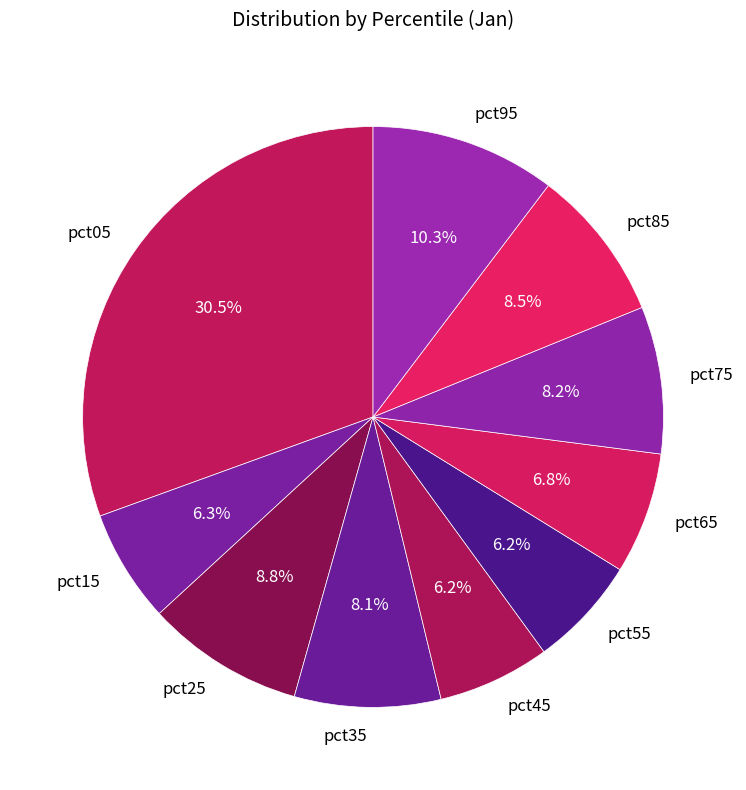

Is the sum of pct45 and pct05 greater than half?

No